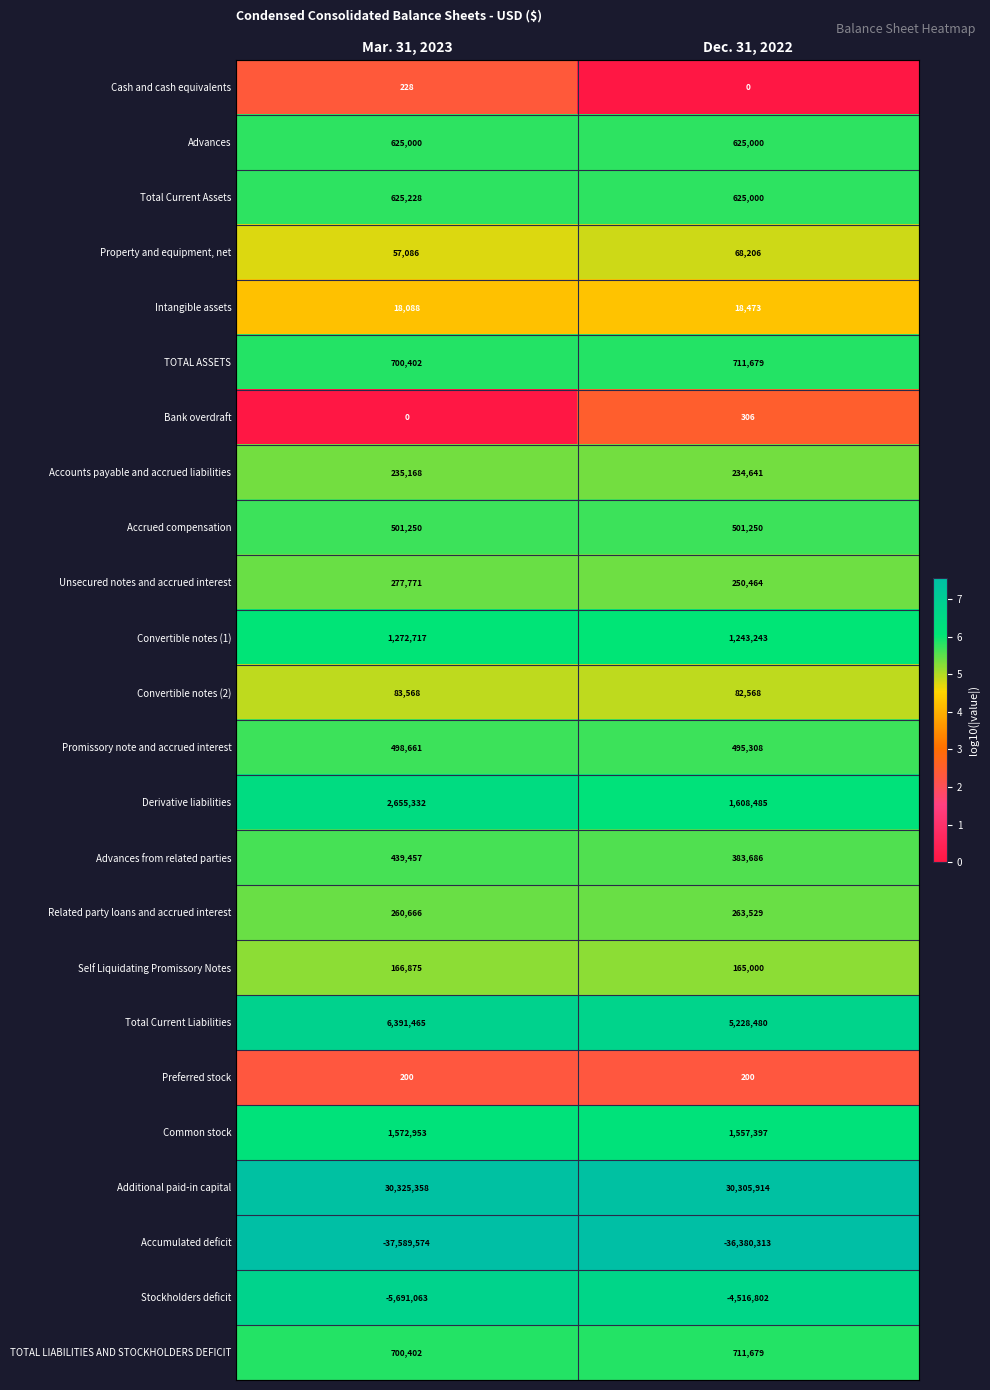

What is the greatest value displayed?

30325358